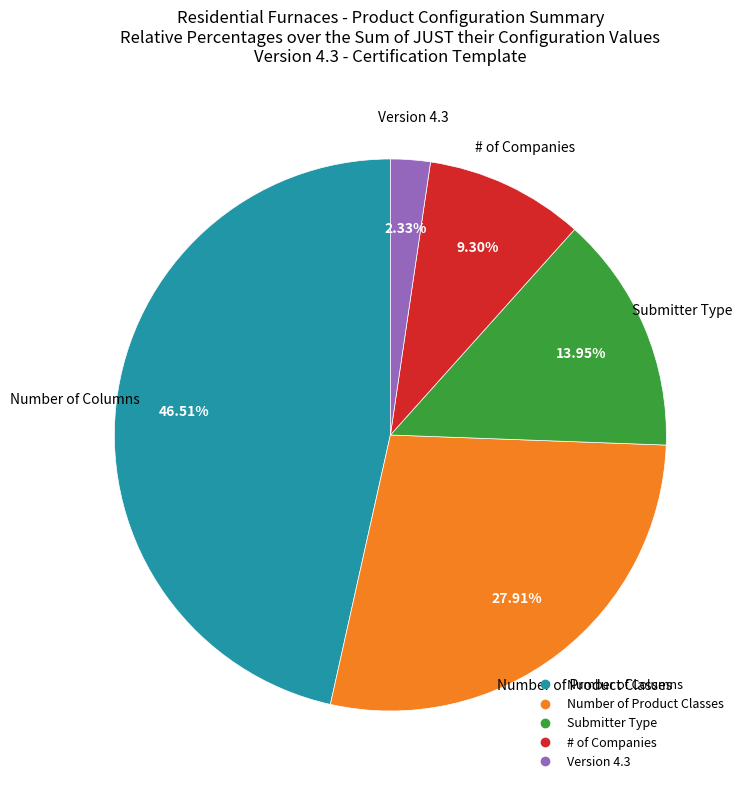

How many slices are in this pie chart?

5